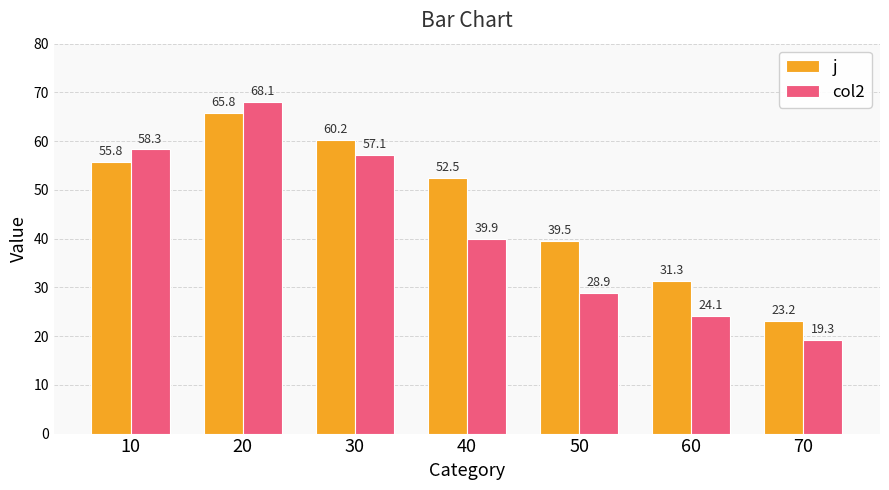

Which series has the largest range (max minus min)?

col2